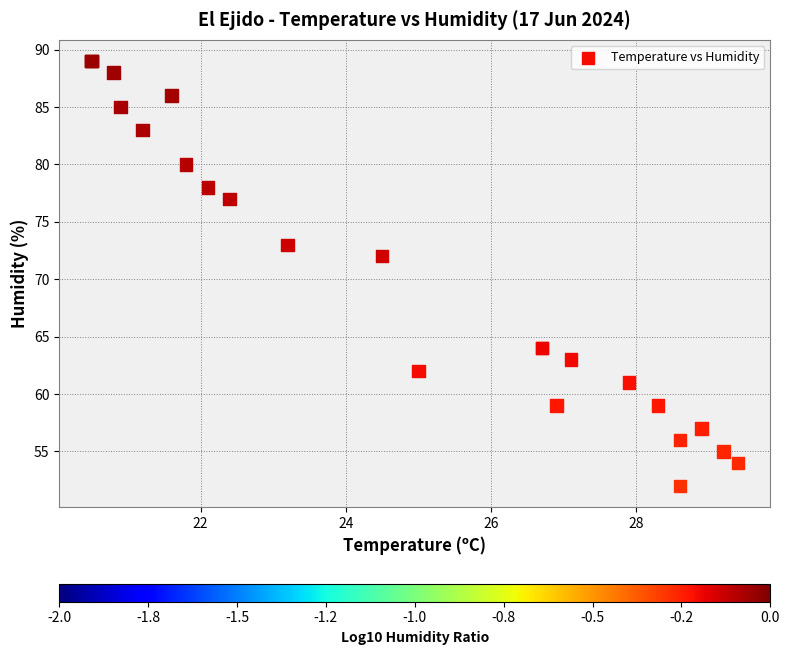

What Y value in the scatter plot is closest to 70?

72